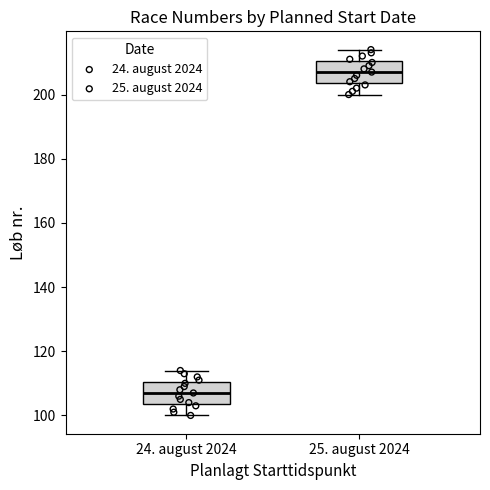

Where is the lower edge of the box for 24. august 2024 on the y-axis? The values are not printed on the chart, so give them approximately, as read against the axis.

104